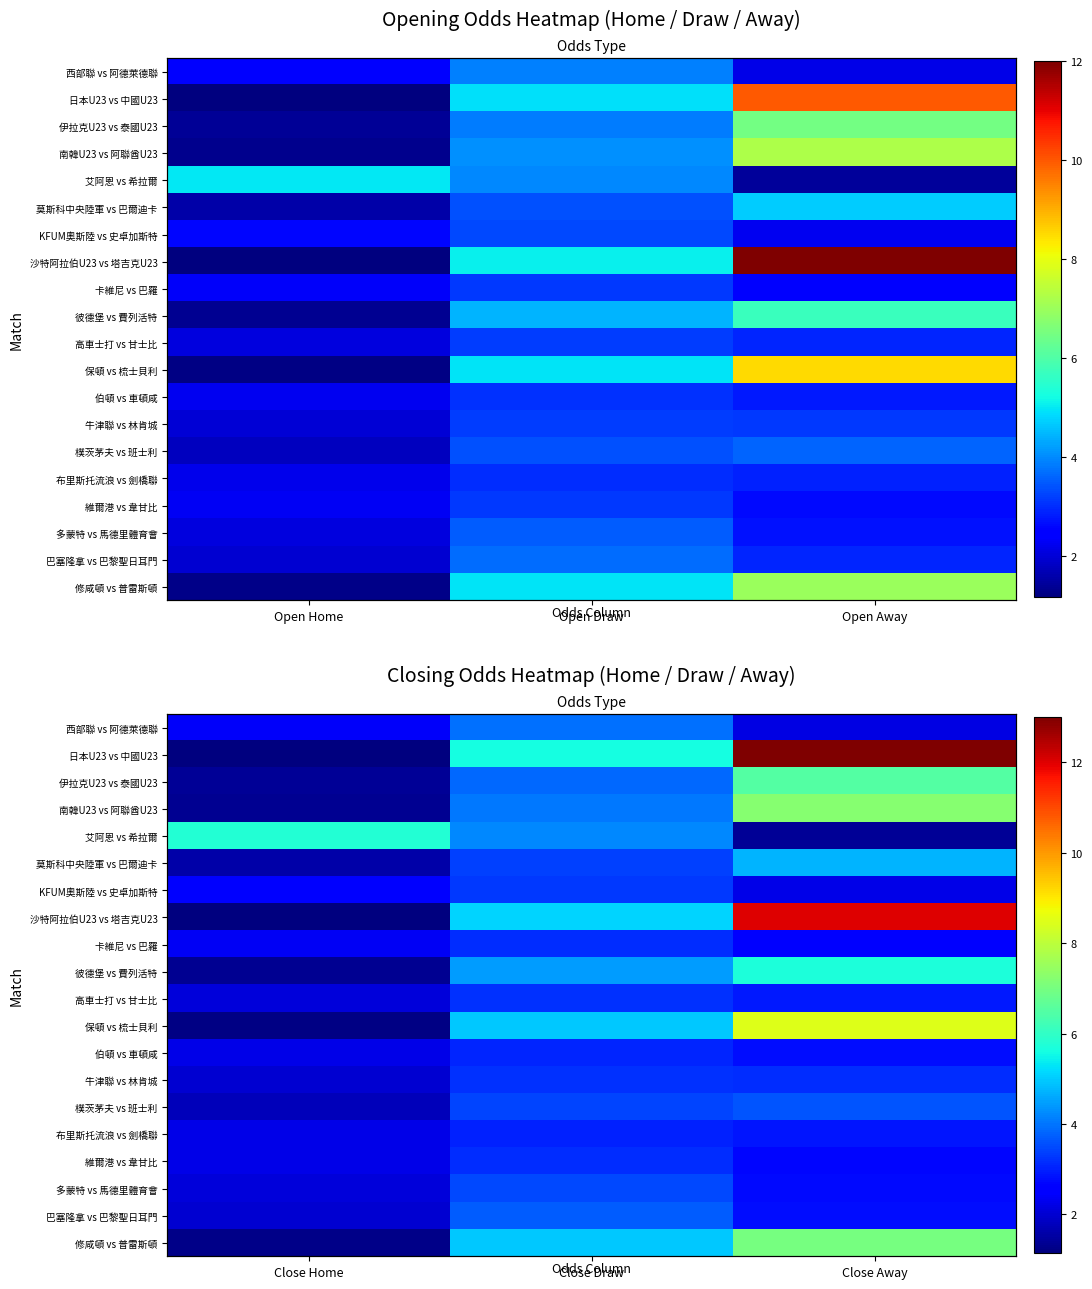

What is the lowest value of the KFUM奧斯陸 vs 史卓加斯特 series?

2.2